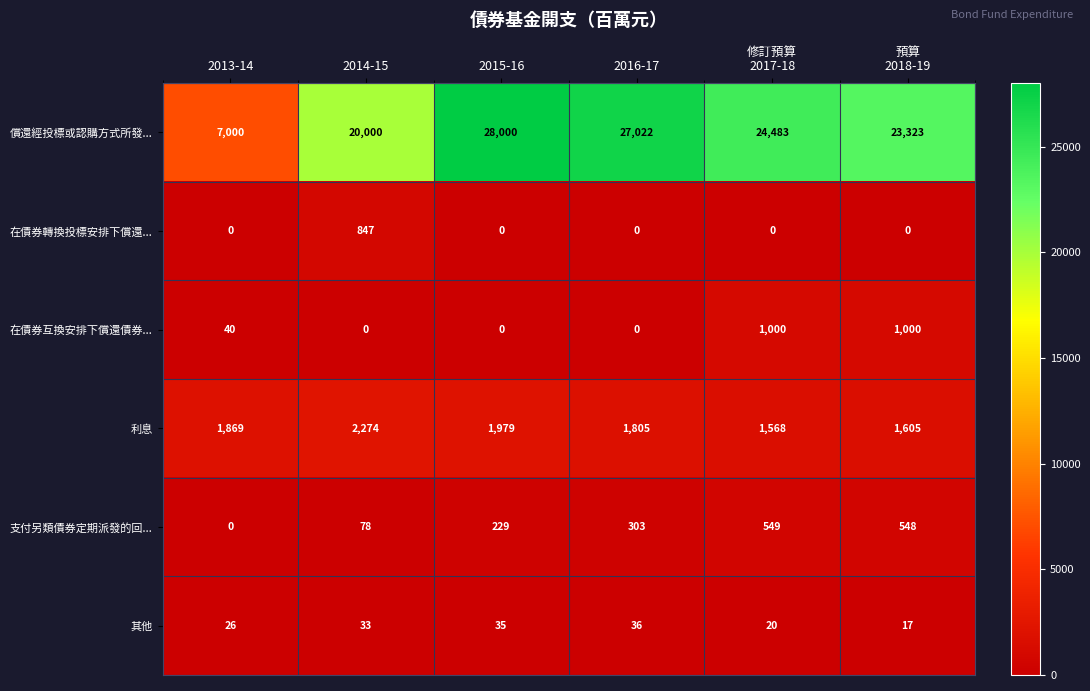

Count the number of categories in the chart.

6